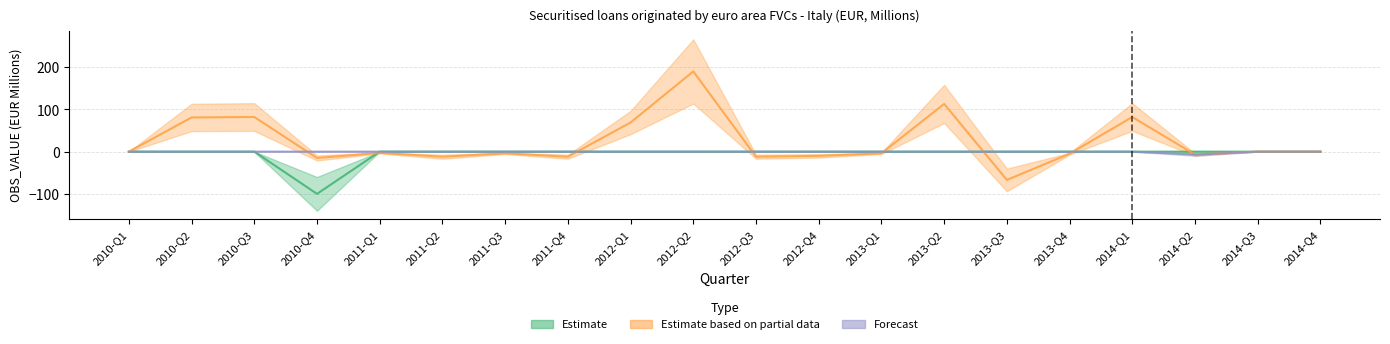

In Forecast, how many points are lower than both neighbors (excluding endpoints)?

1